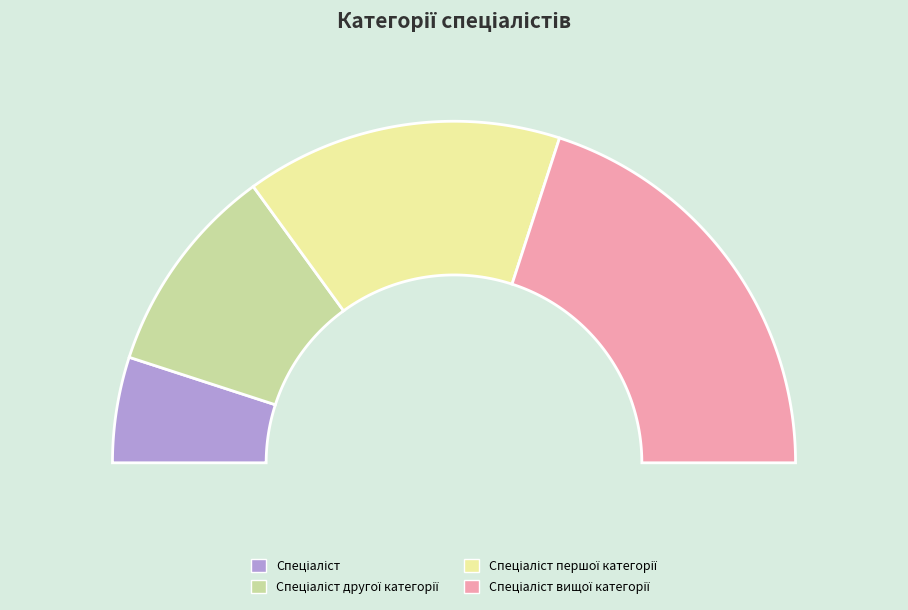

Which category has the biggest portion of the pie?

Спеціаліст вищої категорії